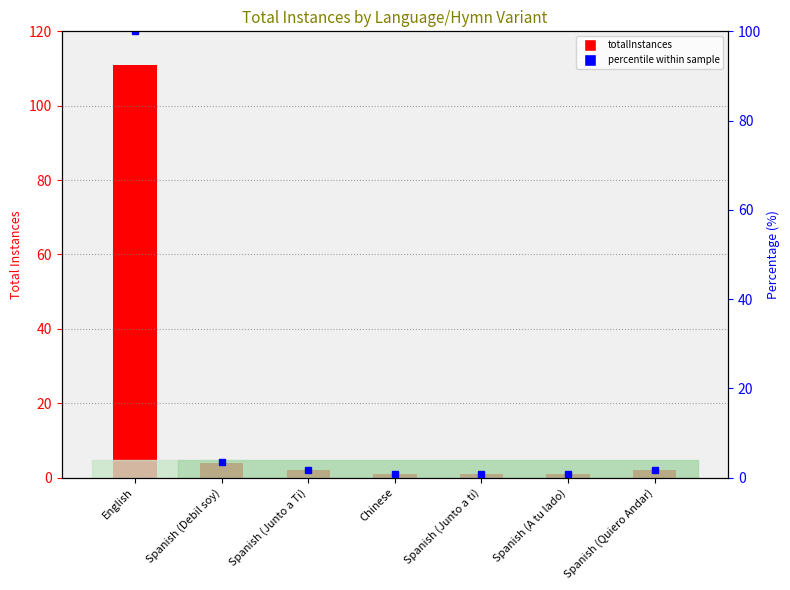

At which category does the chart reach its minimum across all series?

Chinese